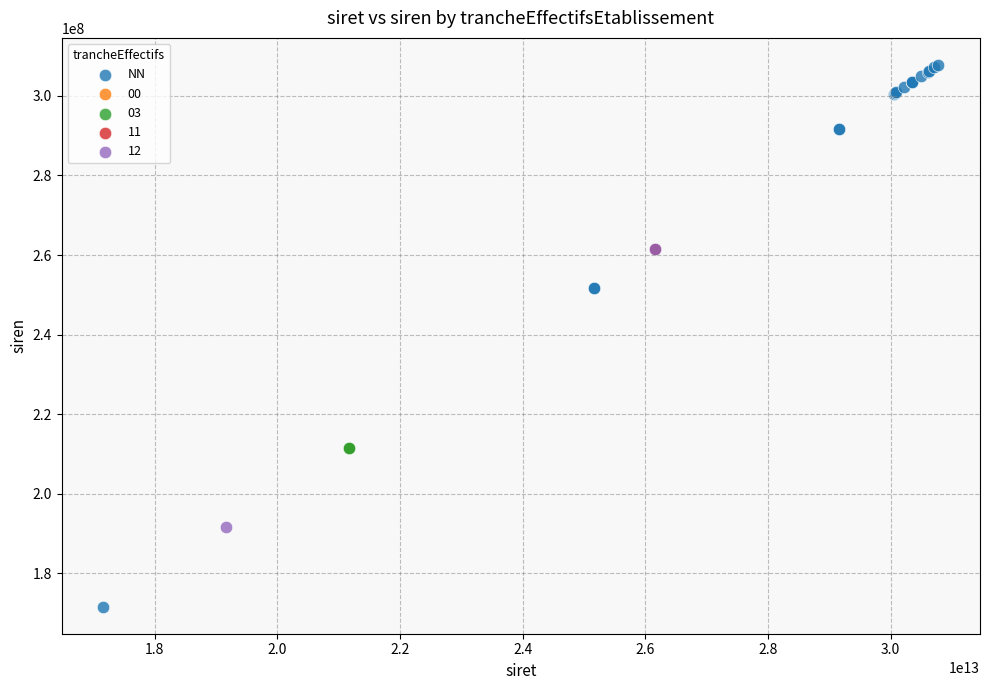

What are all the series names shown in the legend?

NN, 00, 03, 11, 12